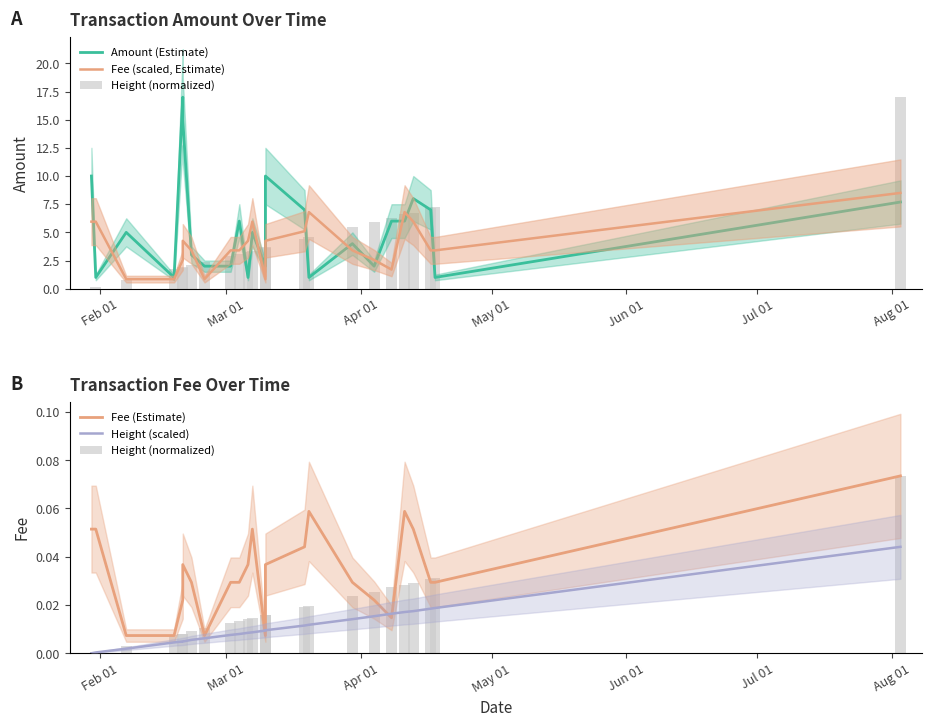

What is the label of the 2nd bar from the left?

Mar 01